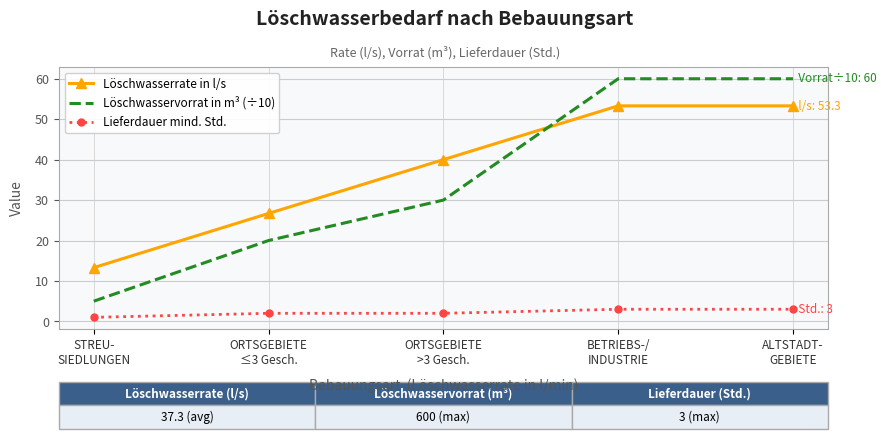

Reading left to right, extract all data points from this chart.

Löschwasserrate in l/s: STREU-
SIEDLUNGEN=13.3	ORTSGEBIETE
≤3 Gesch.=26.7	ORTSGEBIETE
>3 Gesch.=40.0	BETRIEBS-/
INDUSTRIE=53.3	ALTSTADT-
GEBIETE=53.3
Löschwasservorrat in m³ (÷10): STREU-
SIEDLUNGEN=5.0	ORTSGEBIETE
≤3 Gesch.=20.0	ORTSGEBIETE
>3 Gesch.=30.0	BETRIEBS-/
INDUSTRIE=60.0	ALTSTADT-
GEBIETE=60.0
Lieferdauer mind. Std.: STREU-
SIEDLUNGEN=1.0	ORTSGEBIETE
≤3 Gesch.=2.0	ORTSGEBIETE
>3 Gesch.=2.0	BETRIEBS-/
INDUSTRIE=3.0	ALTSTADT-
GEBIETE=3.0